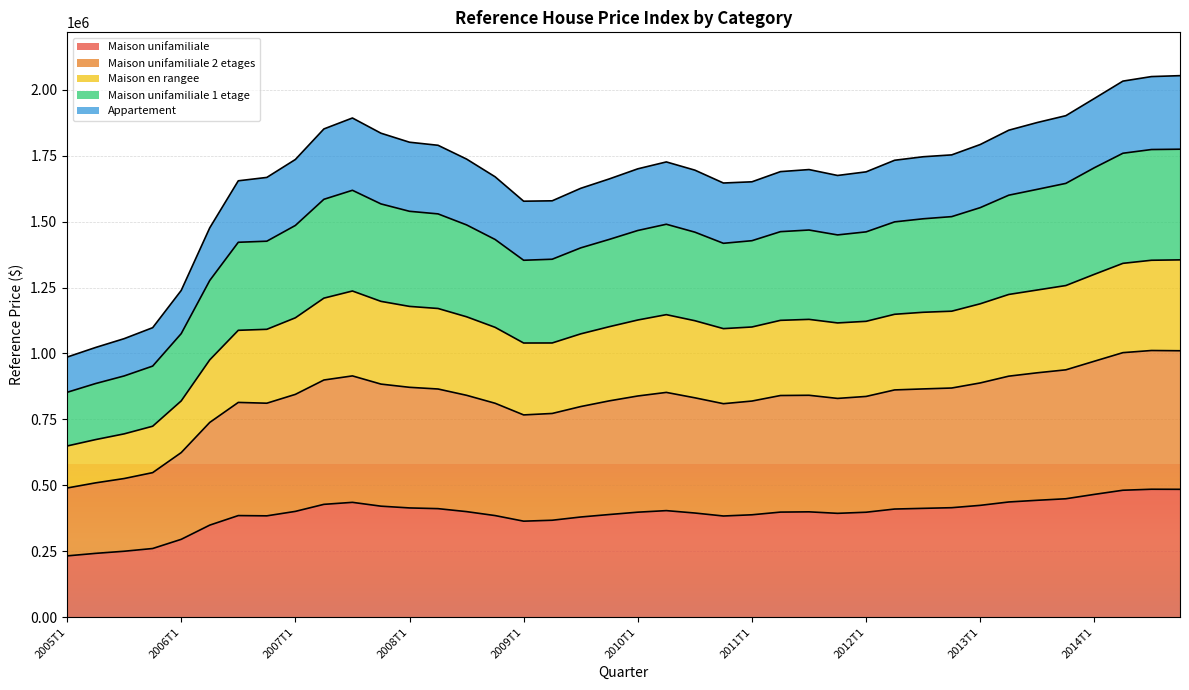

True or false: Maison unifamiliale 1 etage and Maison unifamiliale 2 etages cross at least once.

False